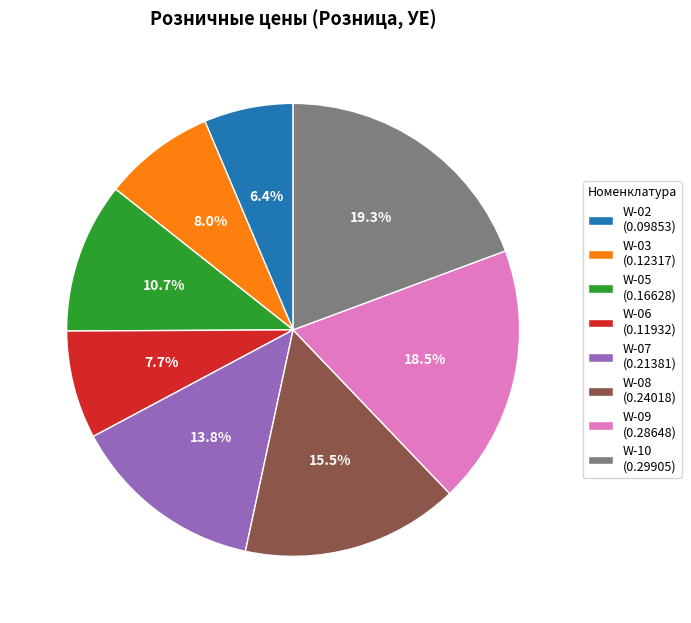

Count the number of slices in the pie.

8